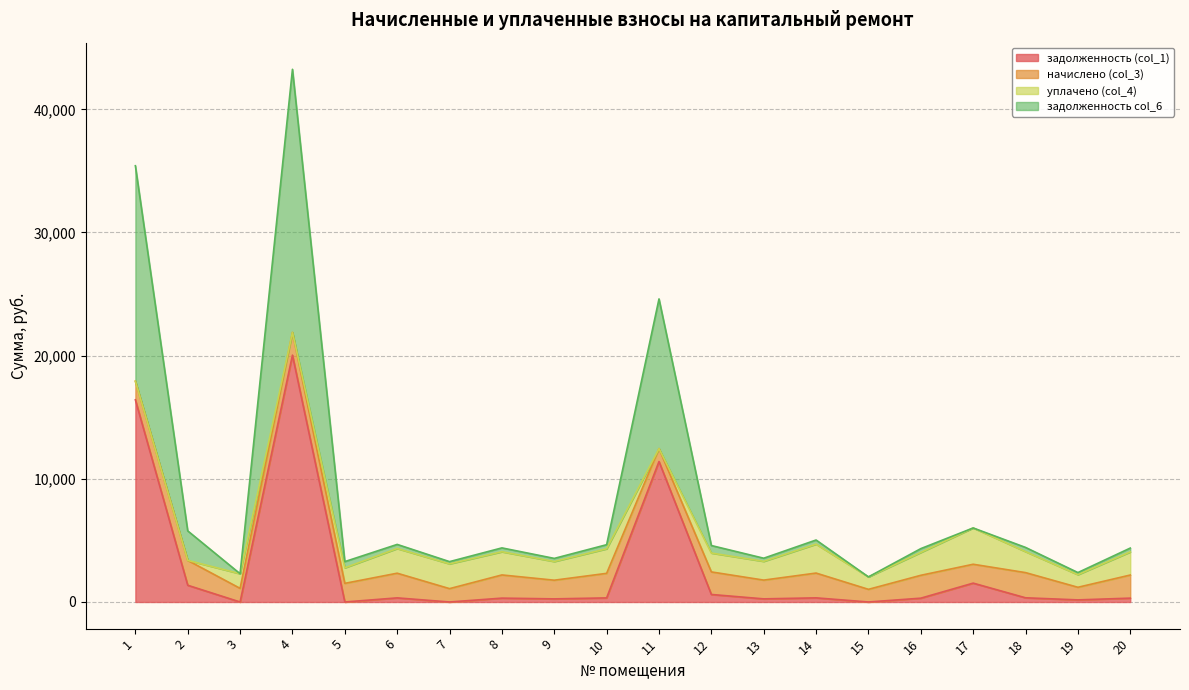

What is the total value across all series at 3?

2294.3